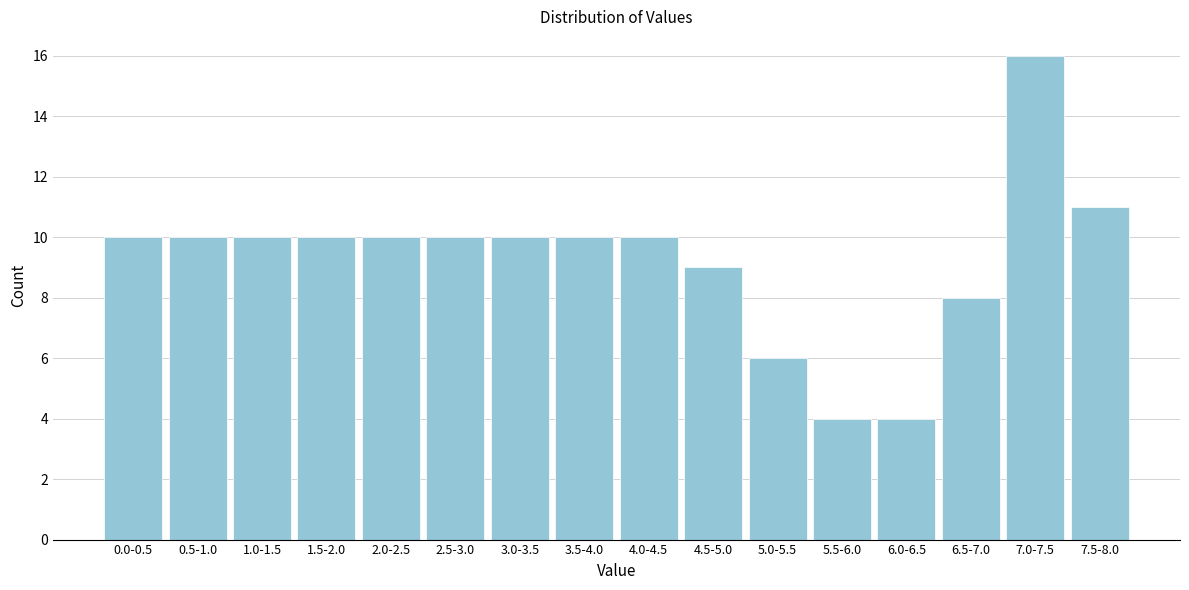

Reading left to right, extract all data points from this chart.

10	10	10	10	10	10	10	10	10	9	6	4	4	8	16	11